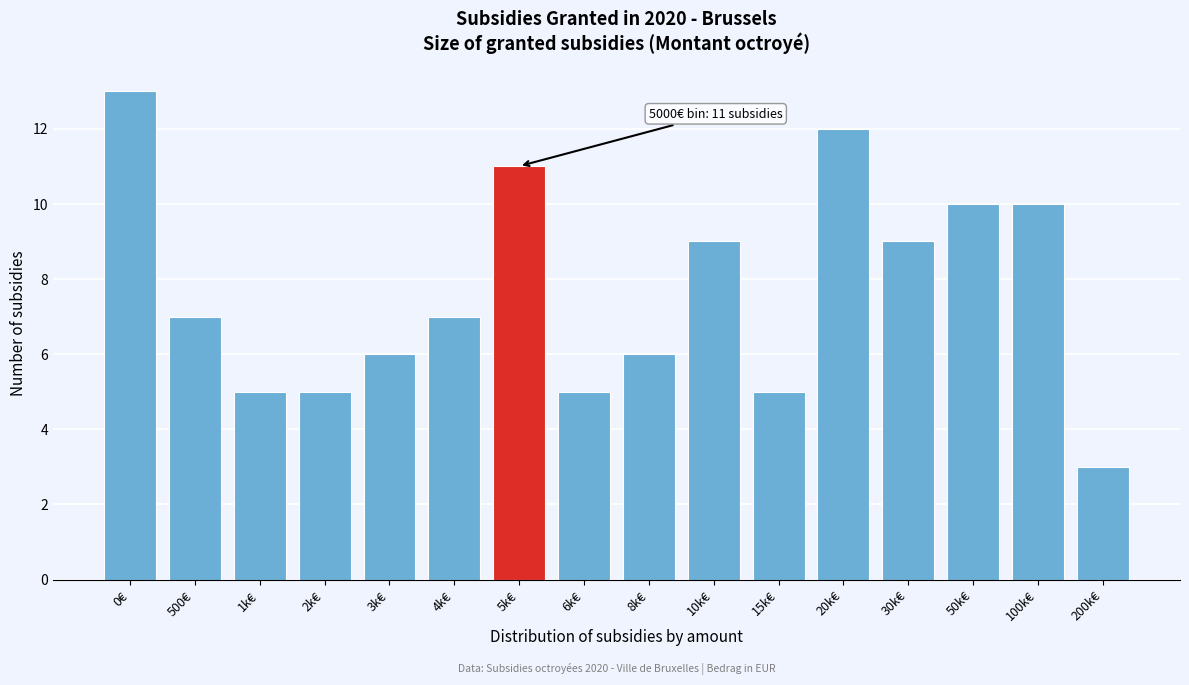

Reading left to right, transcribe all the data shown in this chart.

13	7	5	5	6	7	11	5	6	9	5	12	9	10	10	3